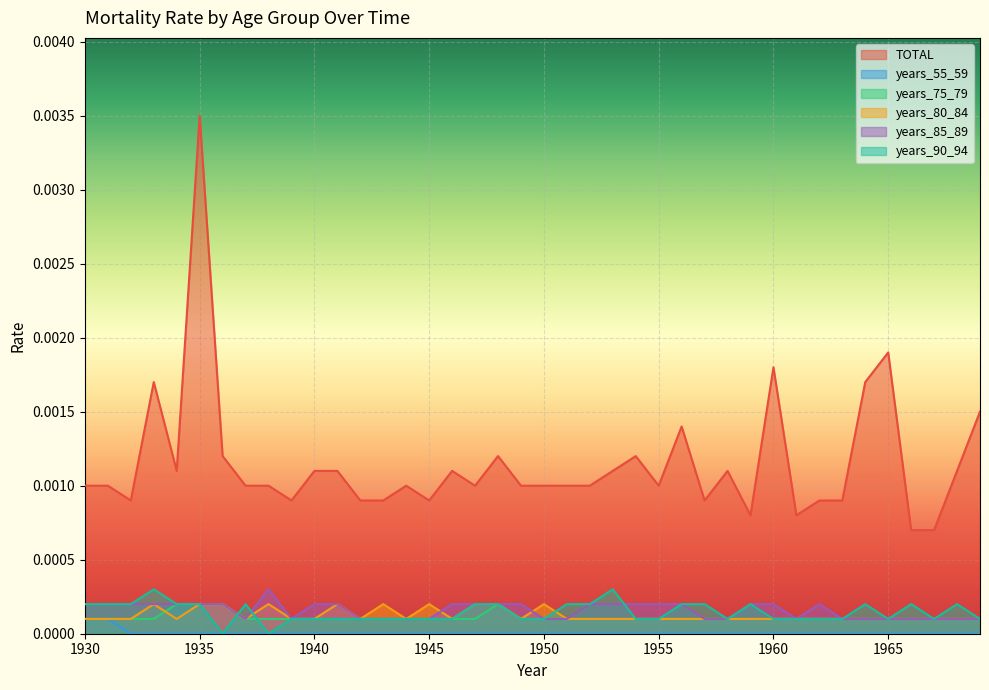

Where is the first local minimum for years_90_94?

1936